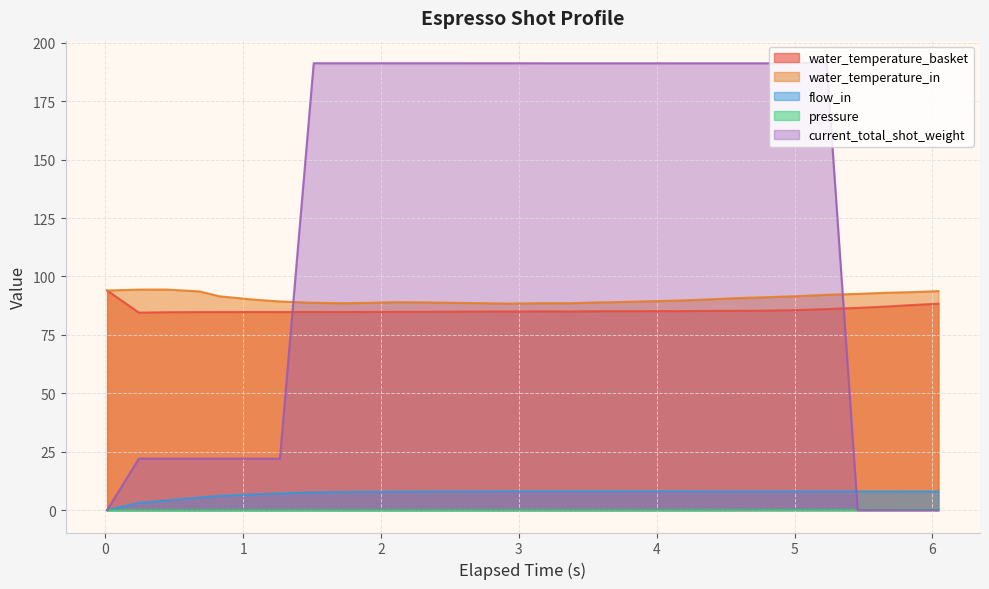

How many interior local peaks does the flow_in series have?

2